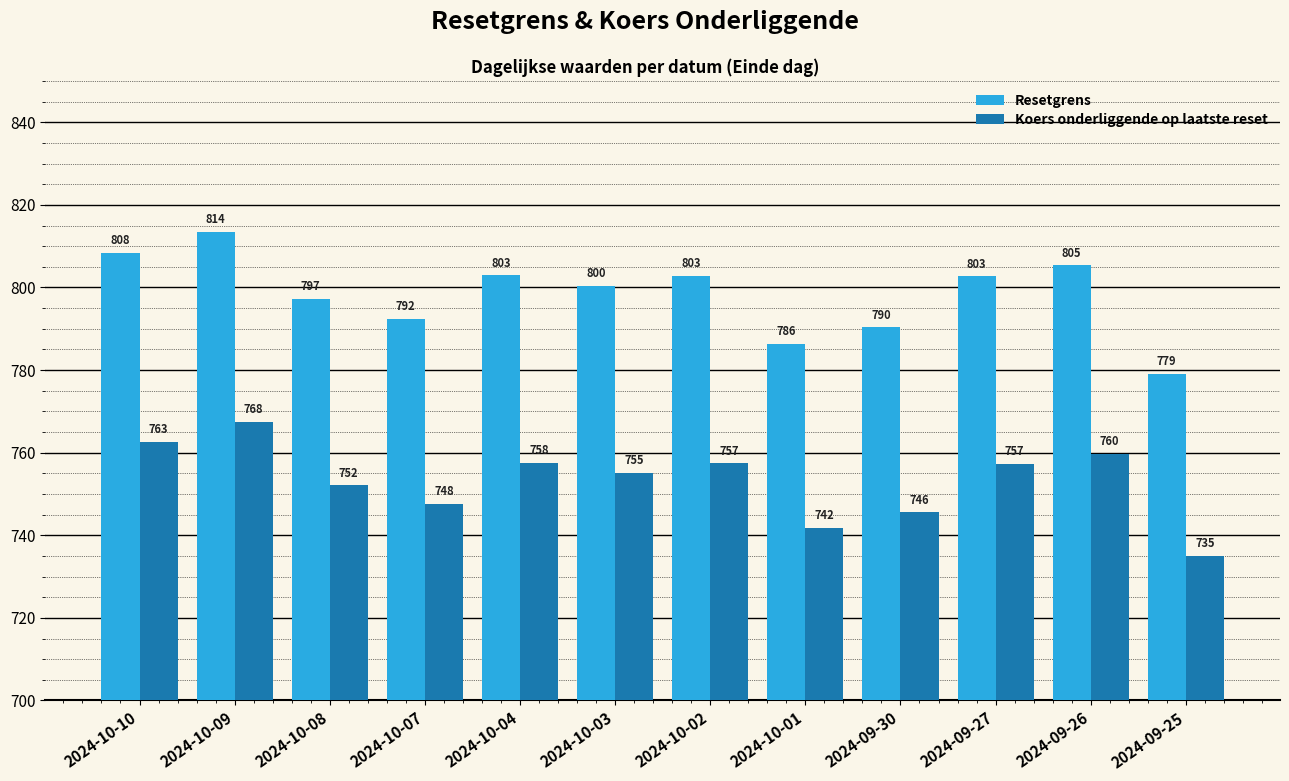

Between 2024-10-02 and 2024-09-25, which series saw the biggest shift?

Resetgrens